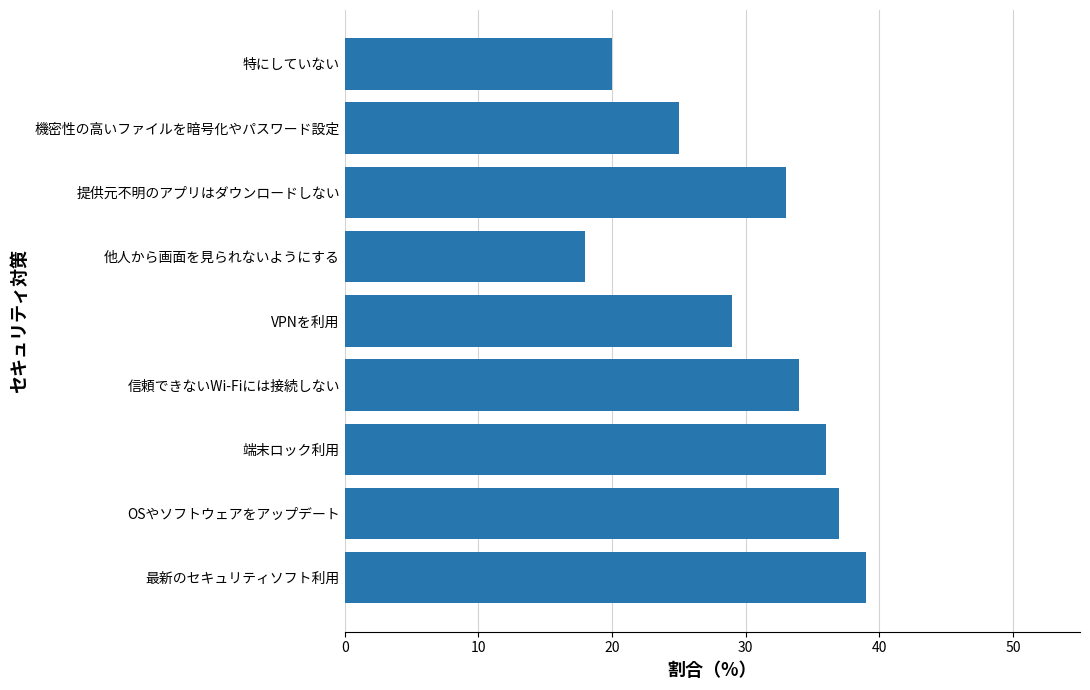

What is the greatest value displayed?

39